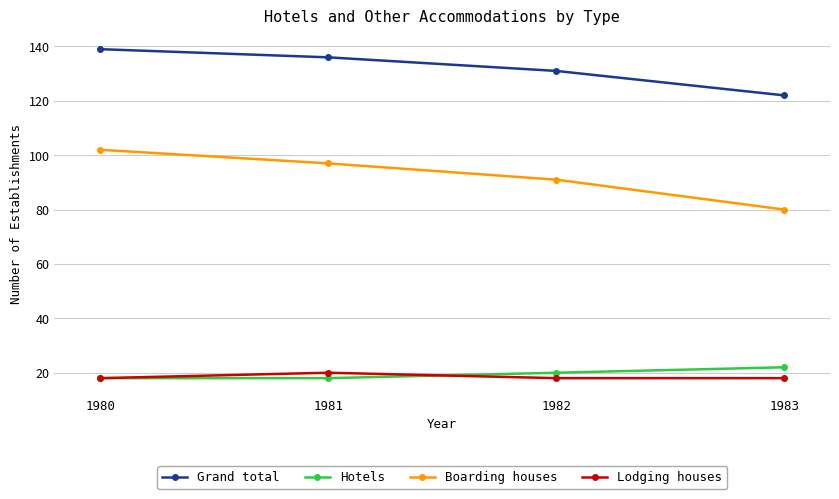

The value of Lodging houses at 1982 is 18. True or false?

True